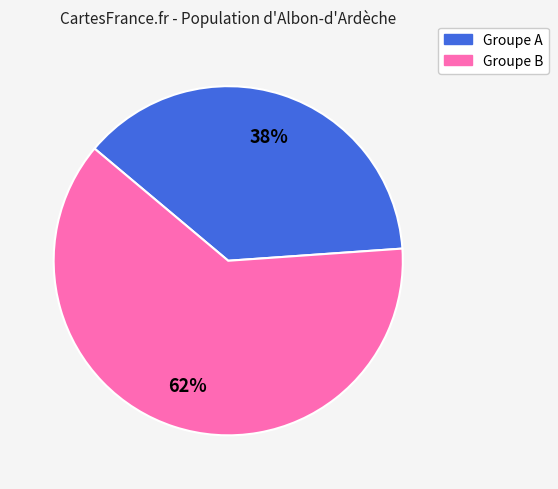

Does any single category account for the majority?

Yes